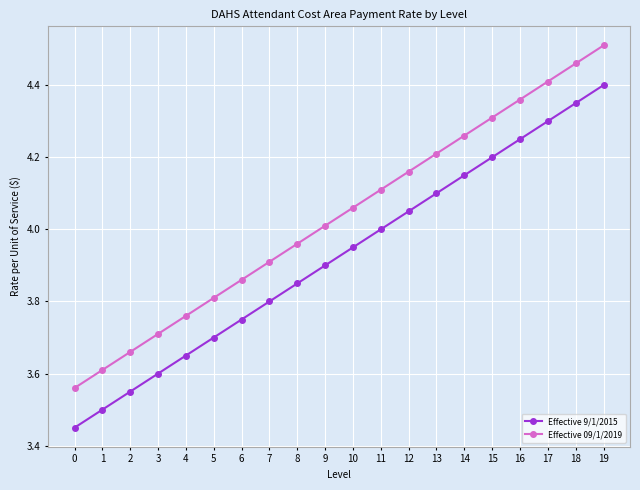

What is the sum of all Effective 09/1/2019 values?

80.7